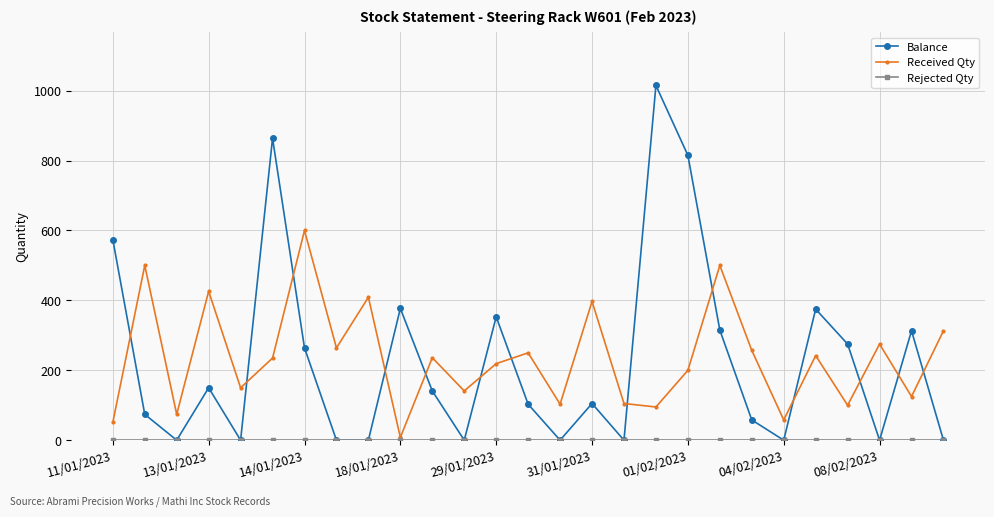

At how many categories does at least one series exceed 764?

3